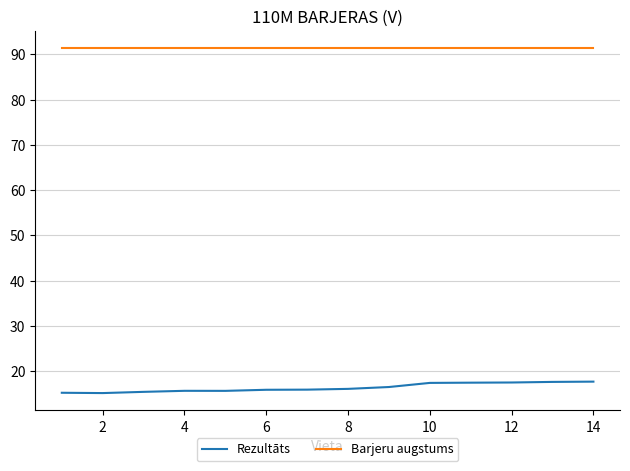

What is the sum of all Rezultāts values?

228.9